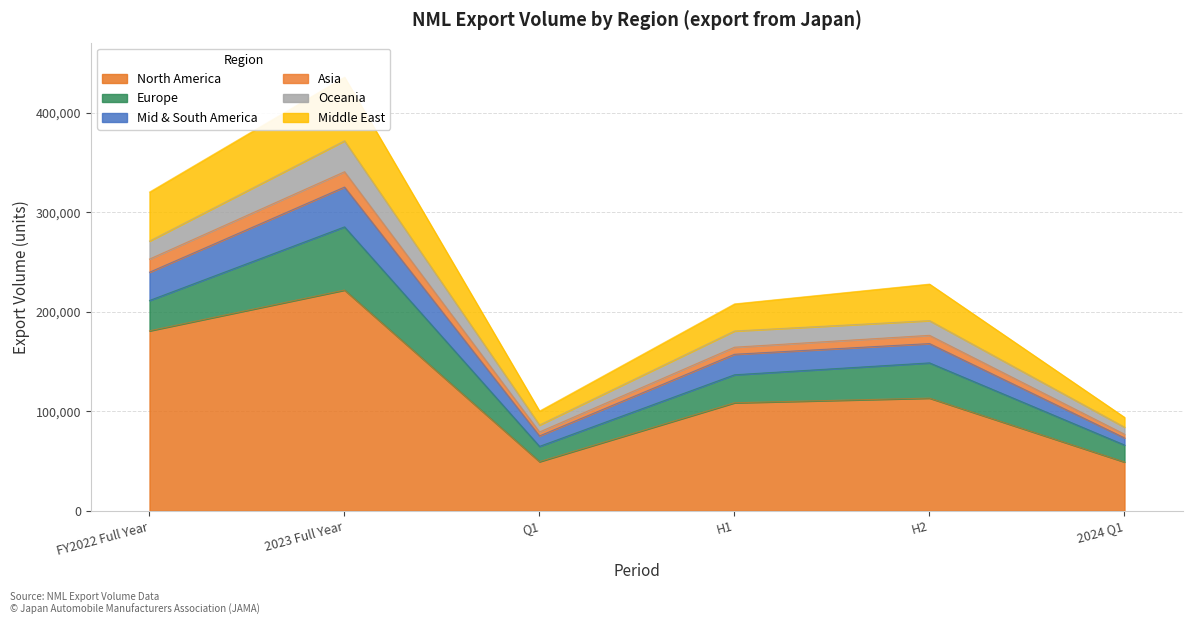

How many interior local valleys does the North America series have?

1